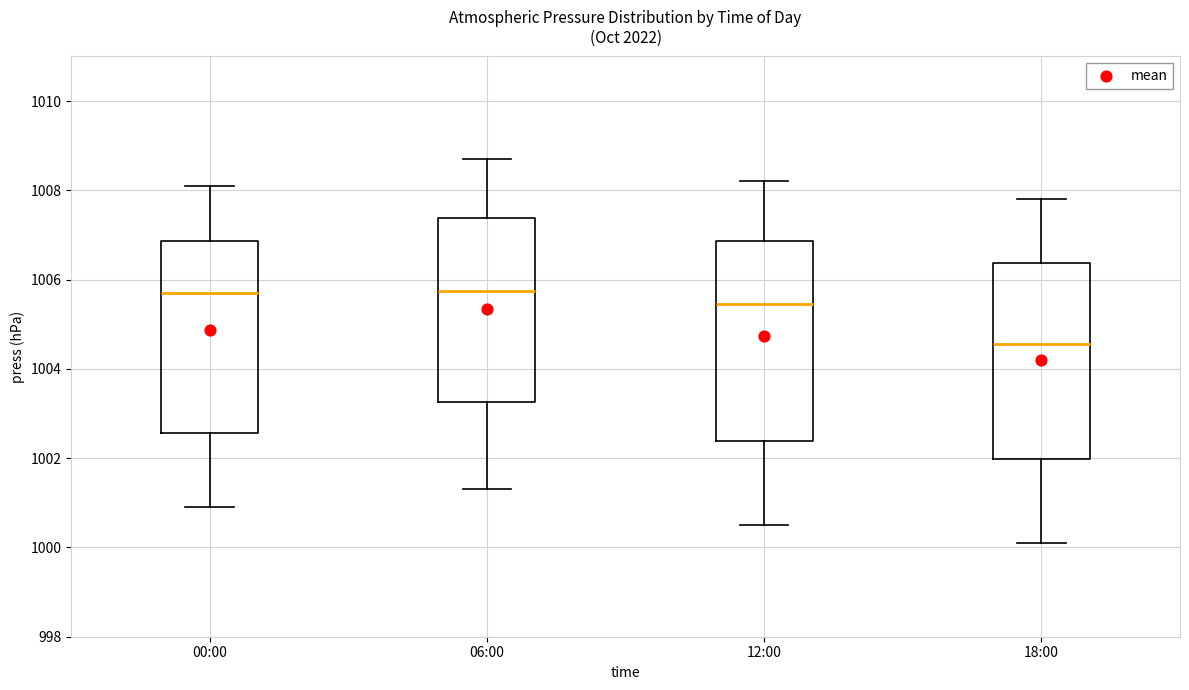

Reading left to right, read every box against the y-axis: the position of its median line, the range the box covers, and the ends of its whiskers. The values are not printed on the chart, so give them approximately, as read against the axis.

00:00: median 1005.8, box 1002.6 to 1006.8, whiskers 1001.0 to 1008.2
06:00: median 1005.8, box 1003.2 to 1007.4, whiskers 1001.4 to 1008.8
12:00: median 1005.4, box 1002.4 to 1006.8, whiskers 1000.6 to 1008.2
18:00: median 1004.6, box 1002.0 to 1006.4, whiskers 1000.2 to 1007.8